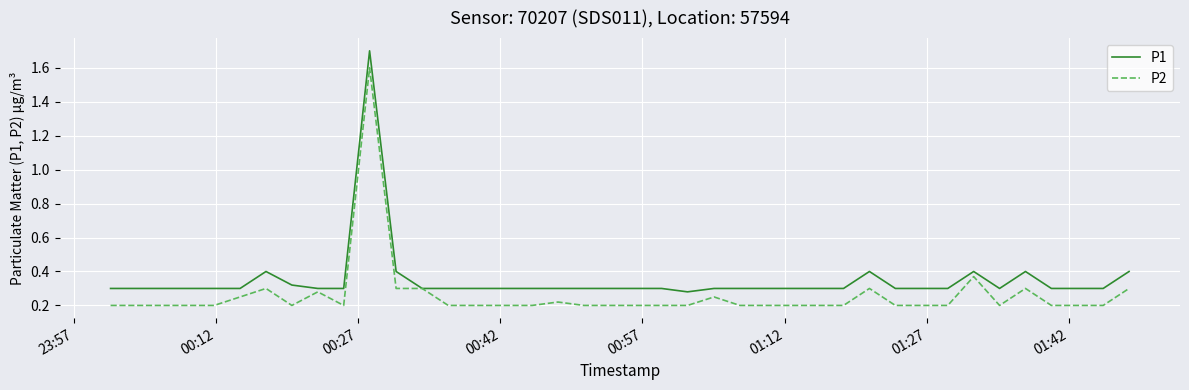

What is the greatest value displayed?

1.7